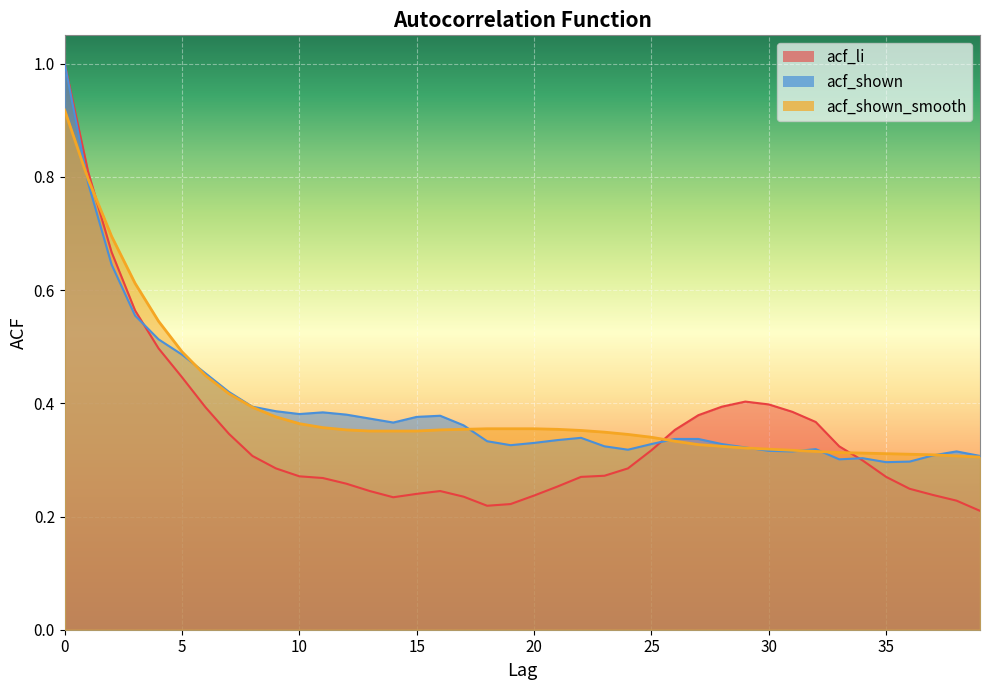

True or false: acf_li and acf_shown cross at least once.

True